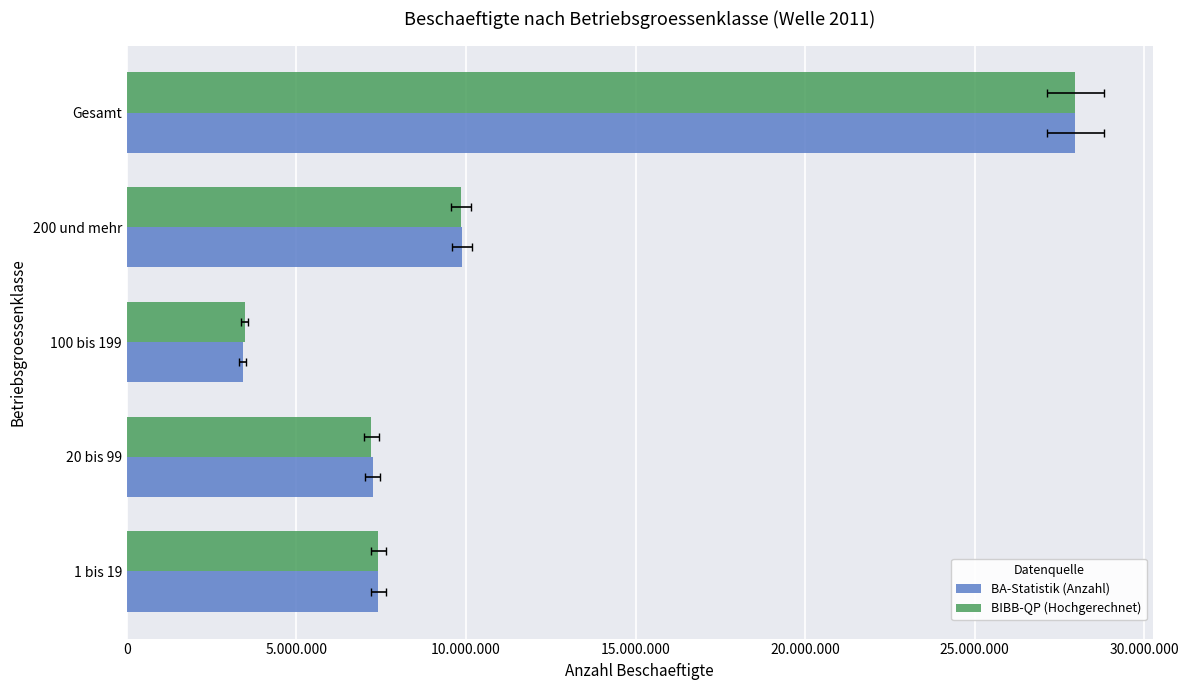

How many bars are there in each group?

2